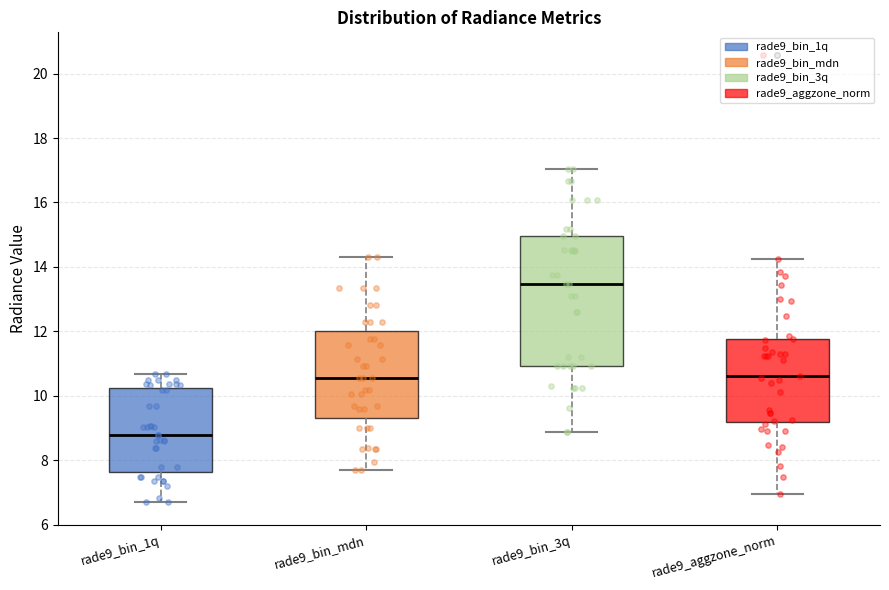

Which box's median line is the highest?

rade9_bin_3q